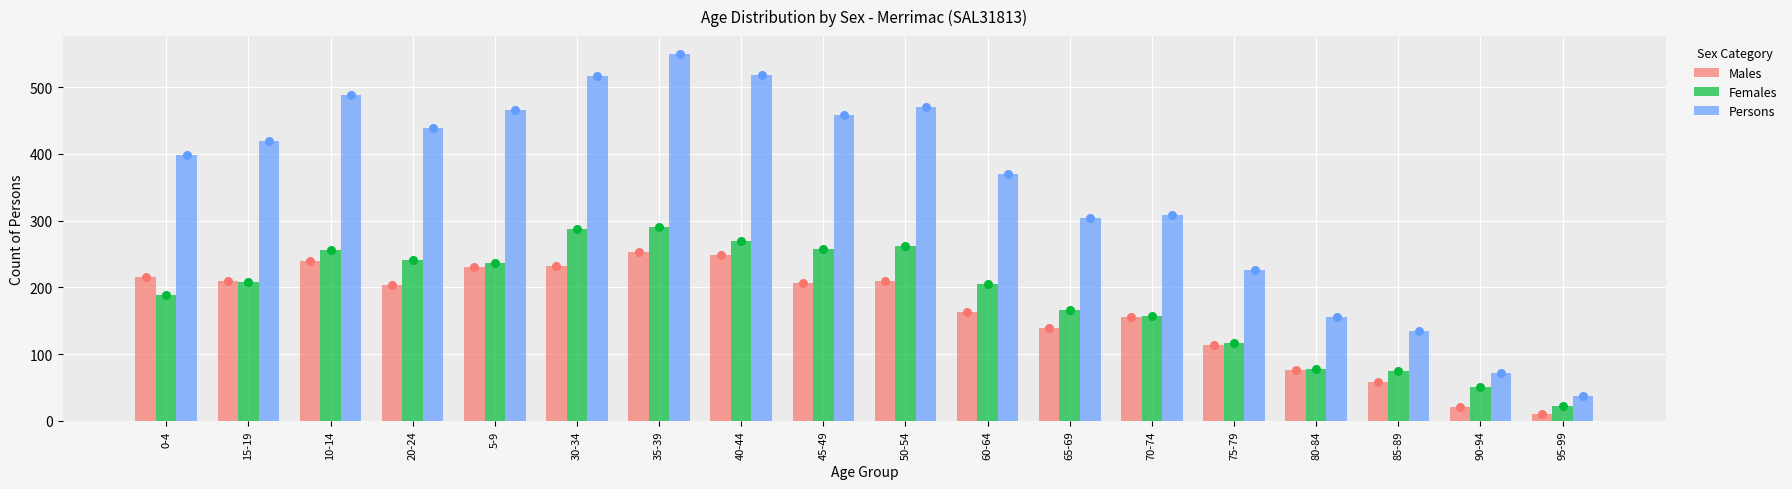

Which series reaches the maximum Y coordinate?

Persons